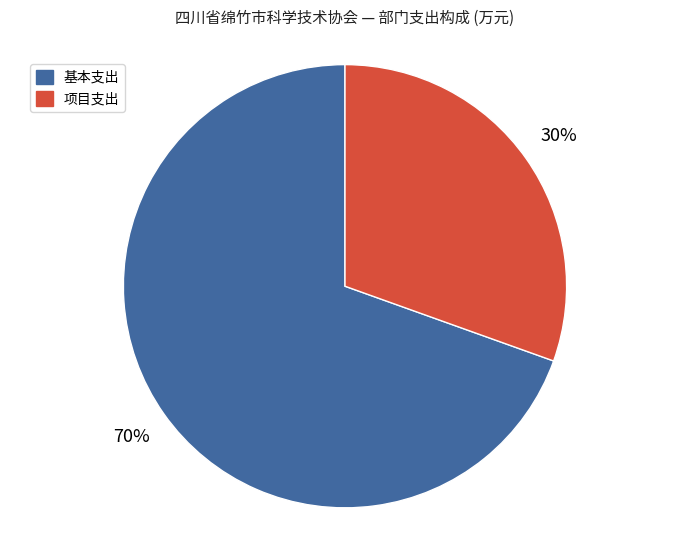

Is there a majority slice in this chart?

Yes